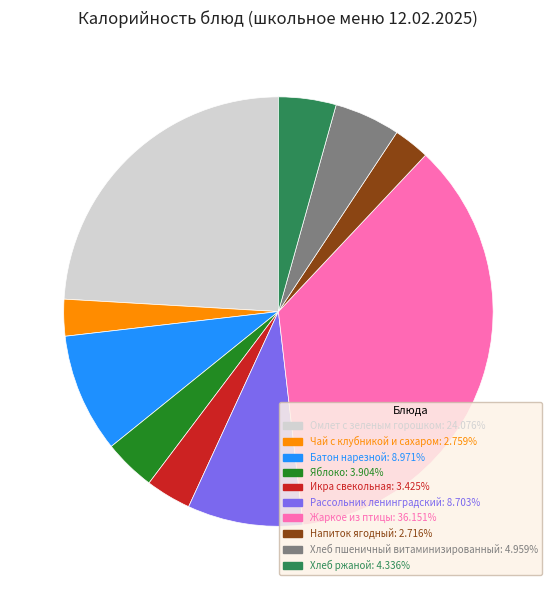

Which category has the biggest portion of the pie?

Жаркое из птицы